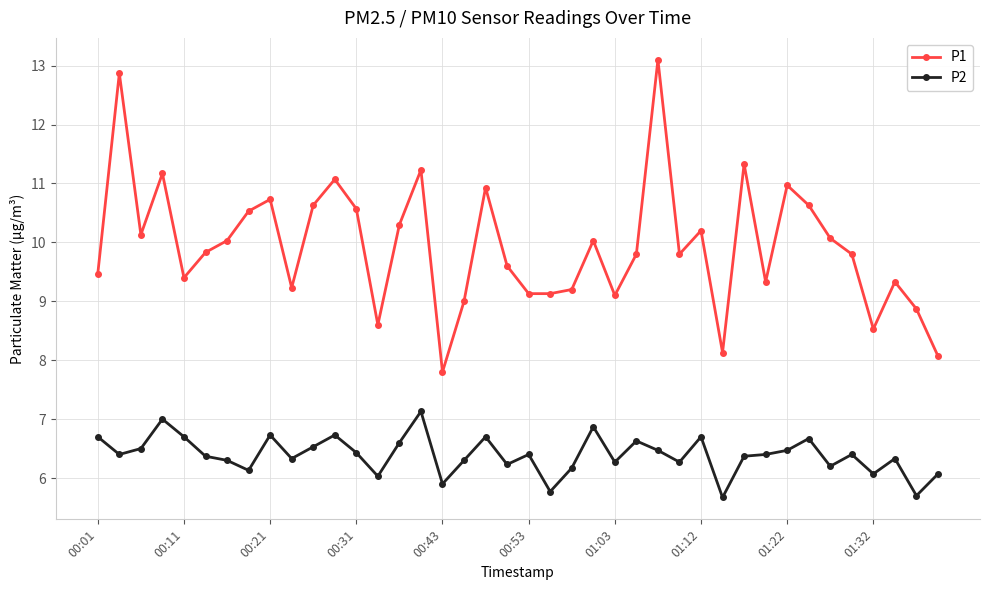

What is the minimum value for P2?

5.7